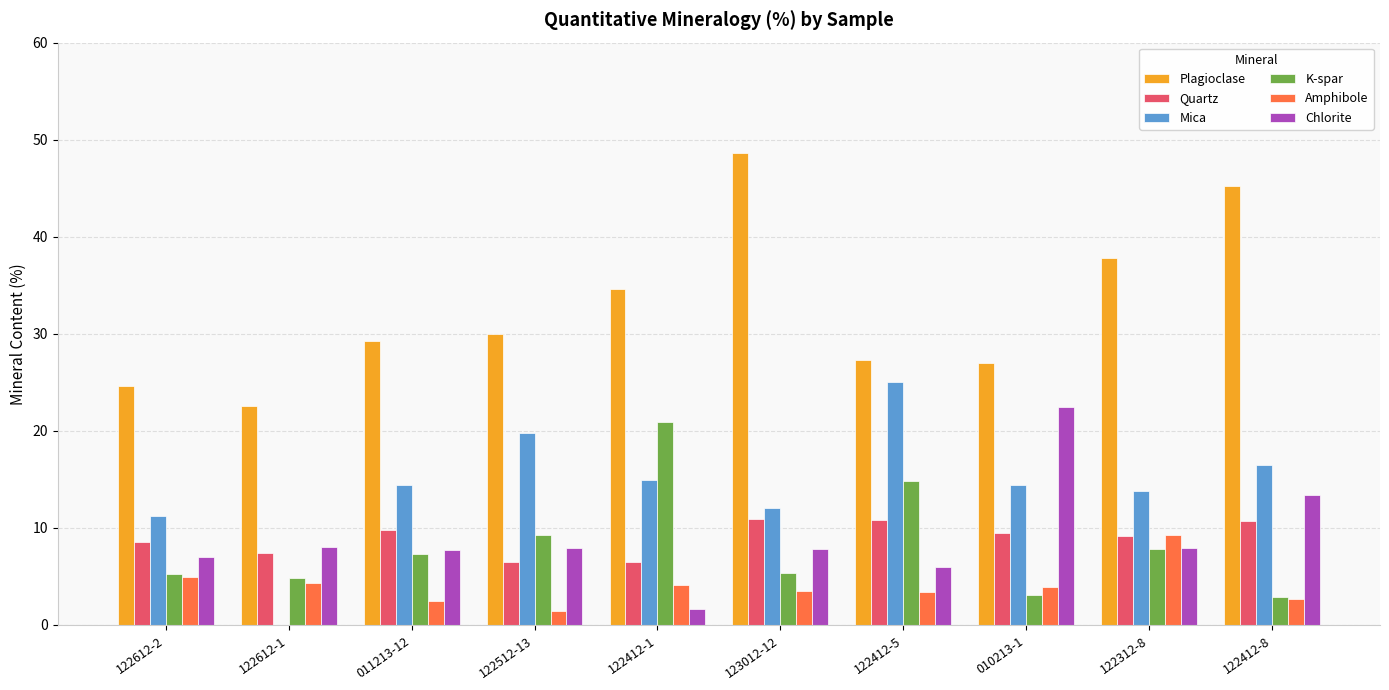

At which category is the sum across all series the highest?

122412-8